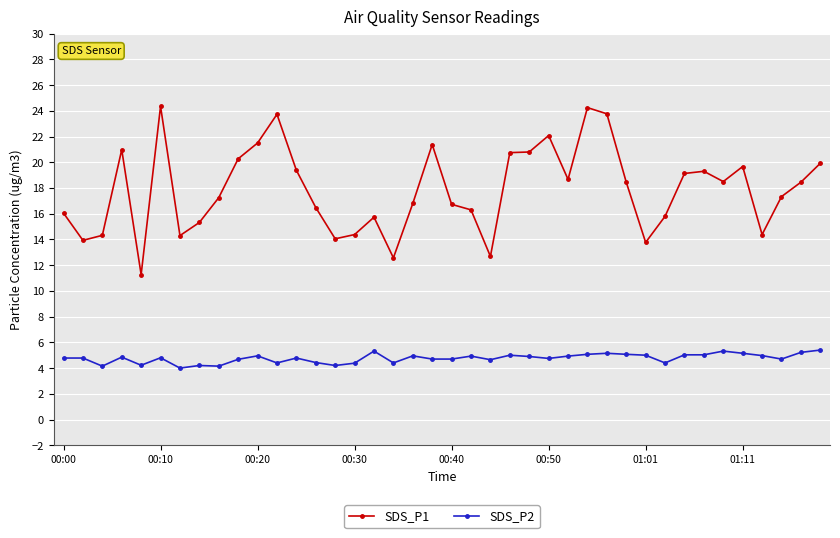

What is the value of the SDS_P1 point at the 38th from the left?

17.3